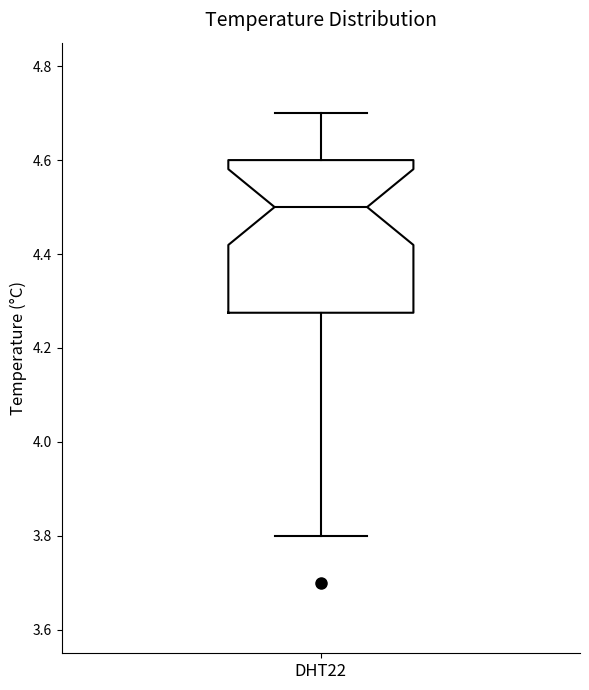

Read this box plot against the y-axis: the position of the median line, the range covered by the box, and the ends of both whiskers. The values are not printed on the chart, so give them approximately, as read against the axis.

median 4.50, box 4.28 to 4.60, whiskers 3.80 to 4.70